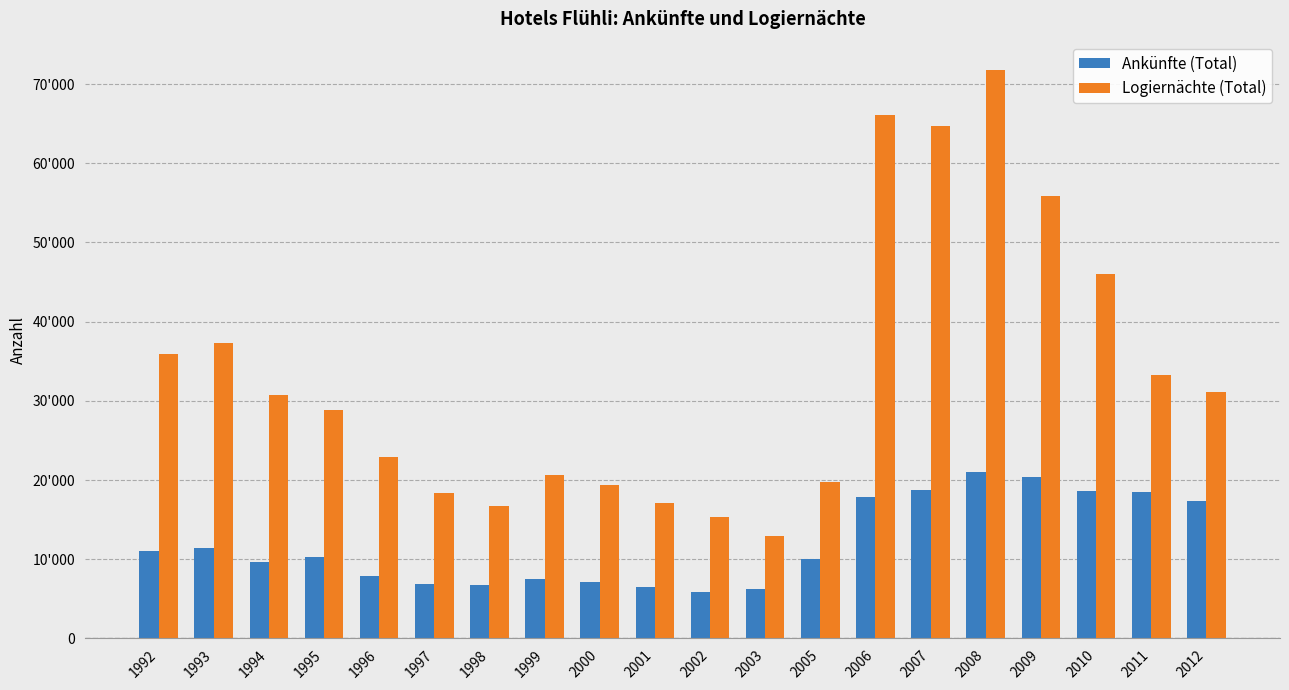

Which series has the largest total across all categories?

Logiernächte (Total)